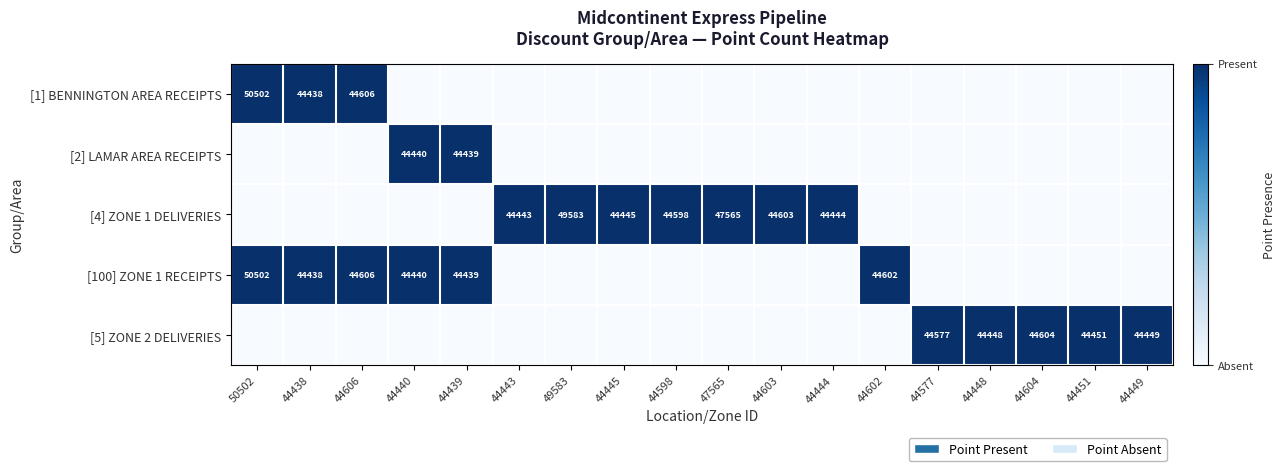

At how many categories does at least one series exceed 0?

18